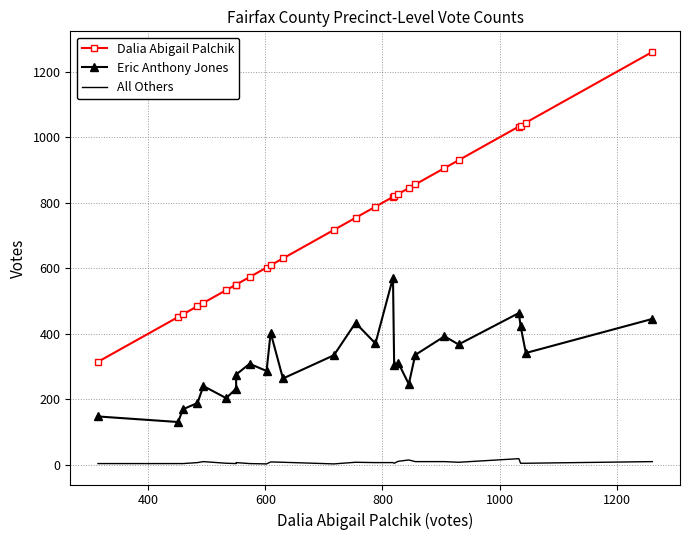

The value of Eric Anthony Jones at 22 is 804. True or false?

False